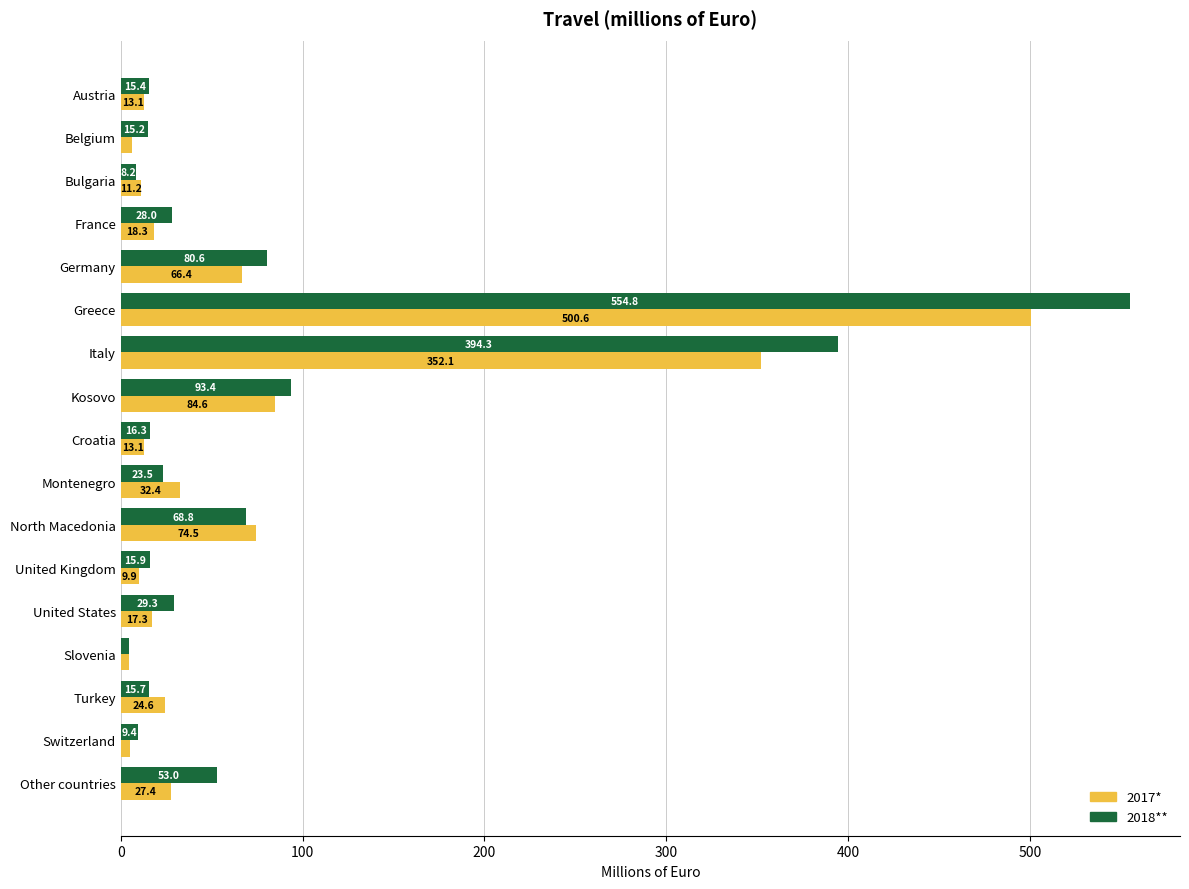

At which category is the sum across all series the highest?

Greece